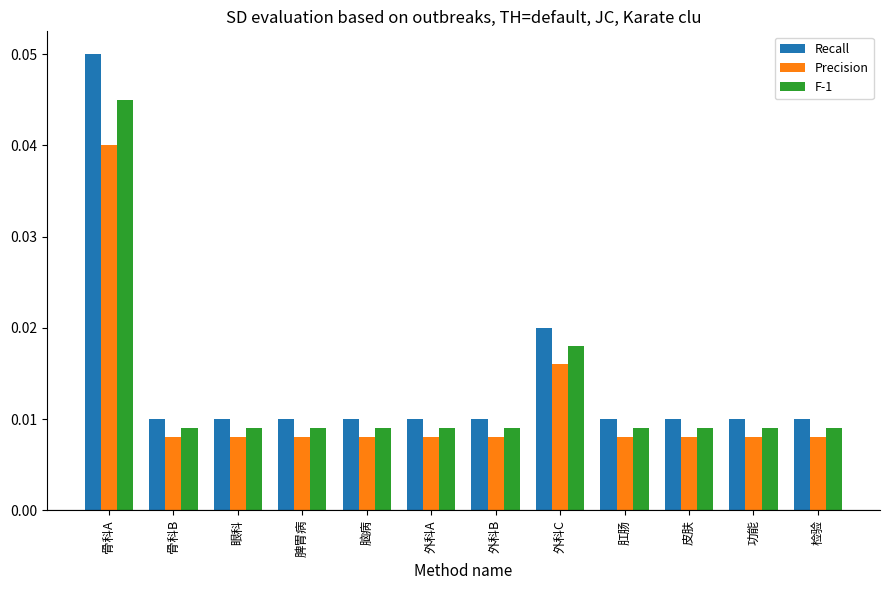

At which category is the sum across all series the highest?

骨科A